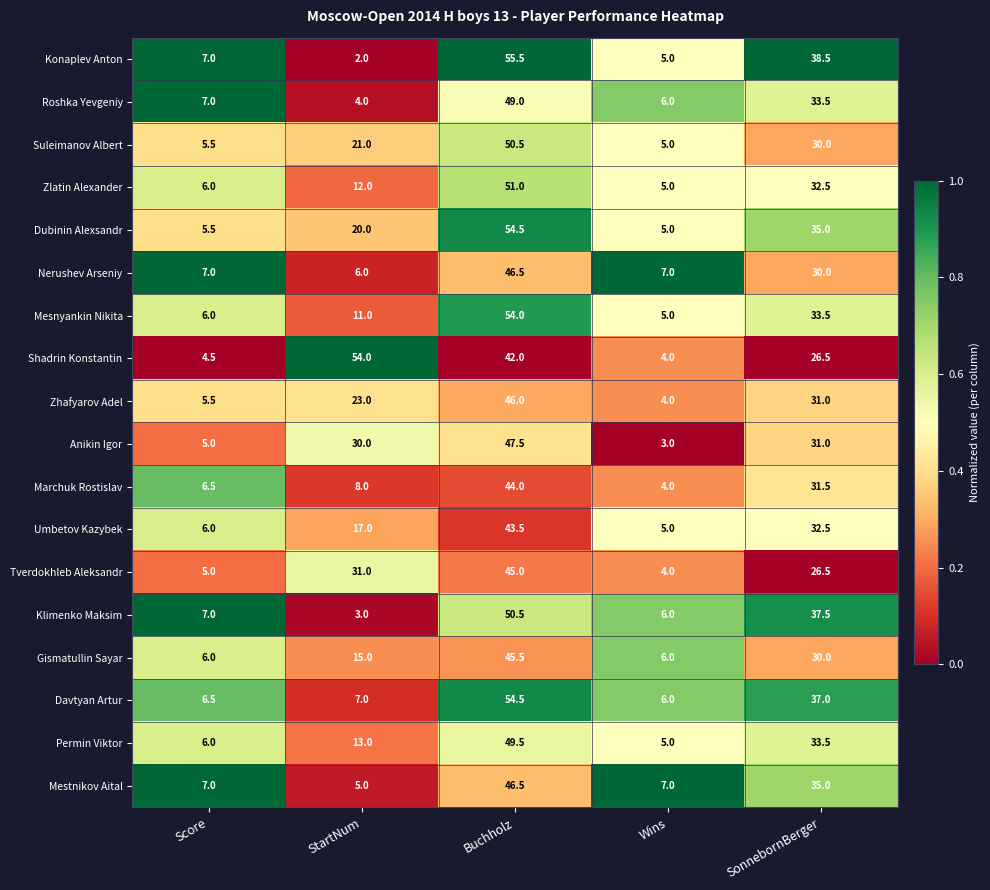

What is the total value across all series at StartNum?

282.0